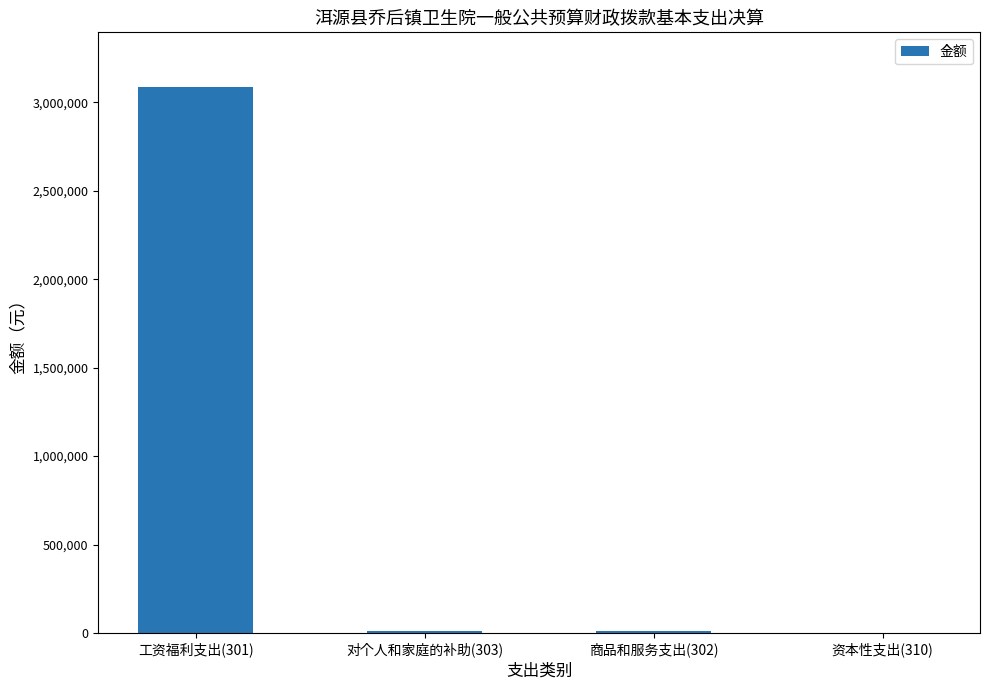

At which category does the chart reach its peak across all series?

工资福利支出(301)